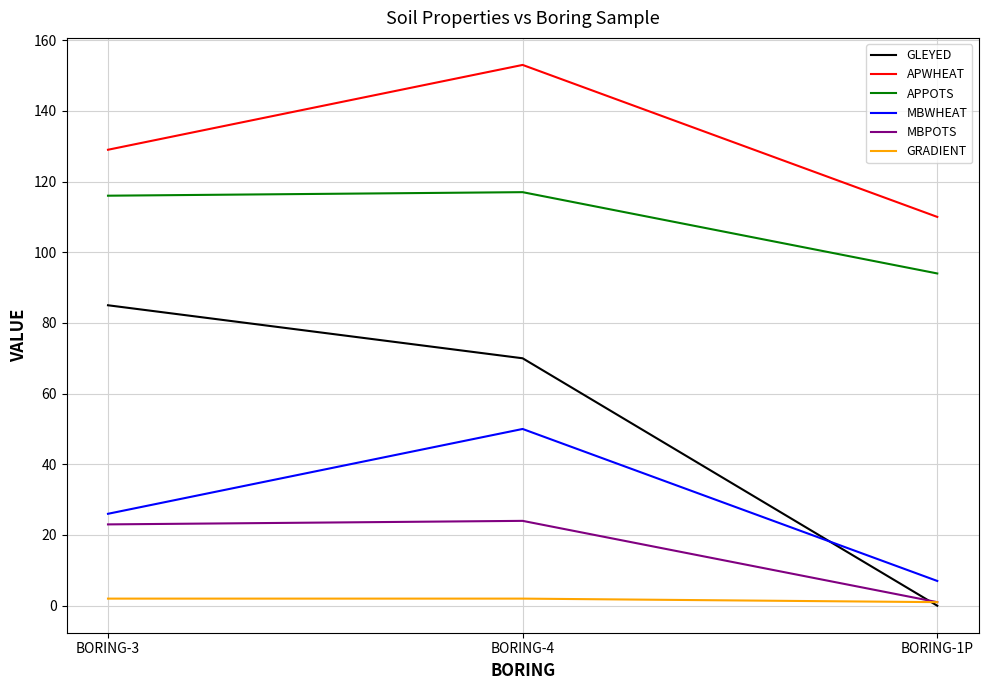

Reading left to right, extract all data points from this chart.

GLEYED: 85	70	0
APWHEAT: 129	153	110
APPOTS: 116	117	94
MBWHEAT: 26	50	7
MBPOTS: 23	24	1
GRADIENT: 2	2	1